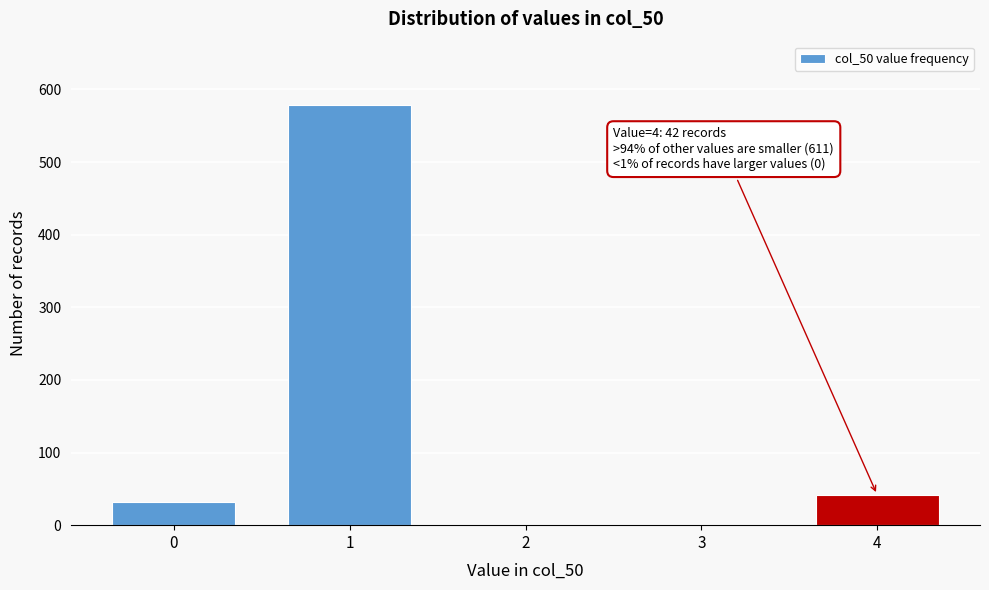

Reading left to right, list all the values displayed in this chart.

0=32	1=579	2=0	3=0	4=42